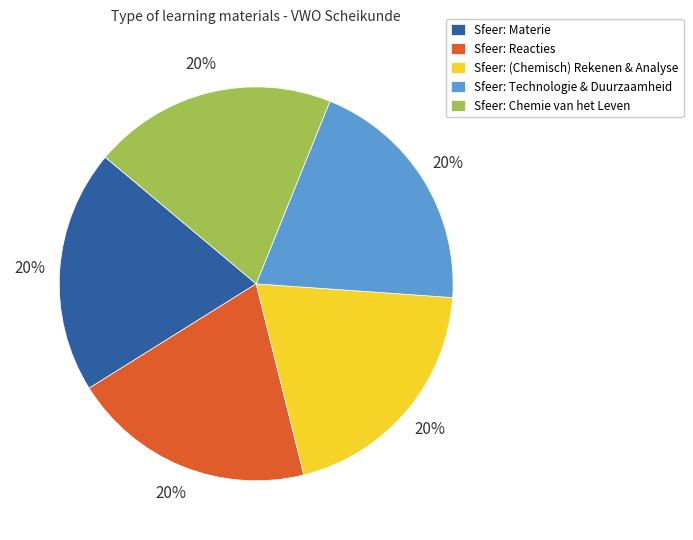

What percentage is the Sfeer: Chemie van het Leven slice, to the nearest percent?

20%